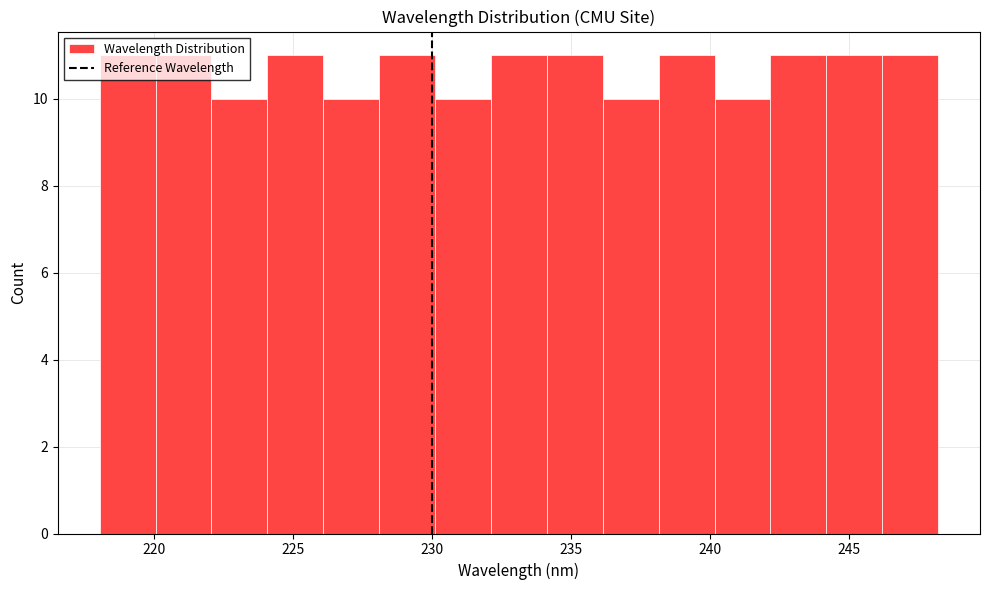

What is the height of the bar covering 224 to 226 on the x-axis? Neither the bar edges nor the heights are printed on the chart, so give them approximately, as read against the axes.

11